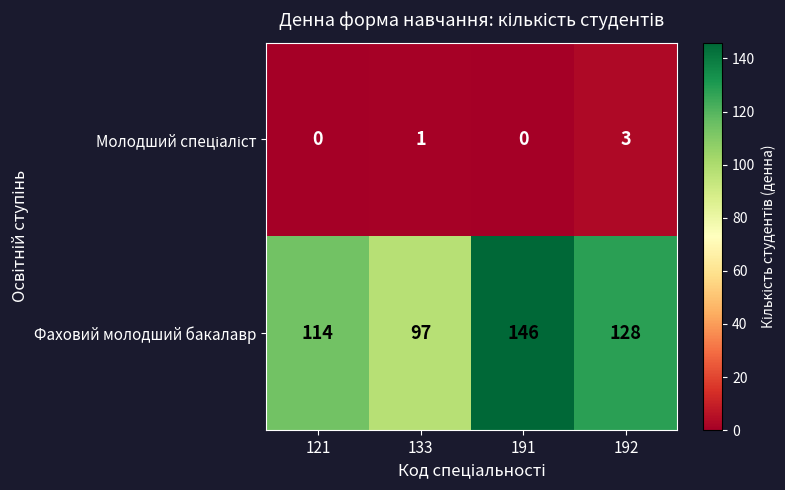

How many distinct data groups are displayed?

2